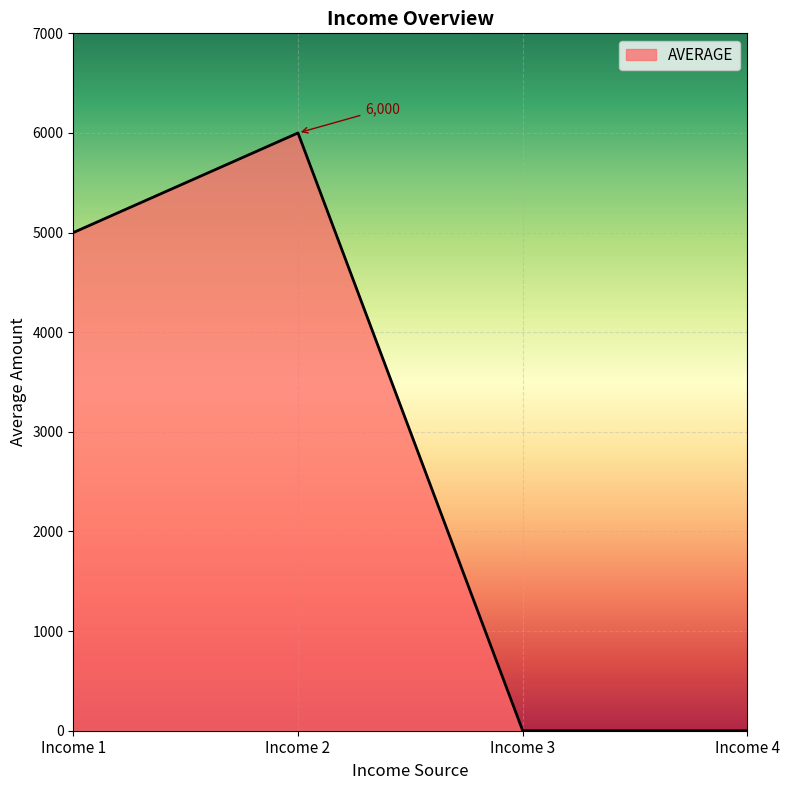

Where is the first local maximum?

Income 2